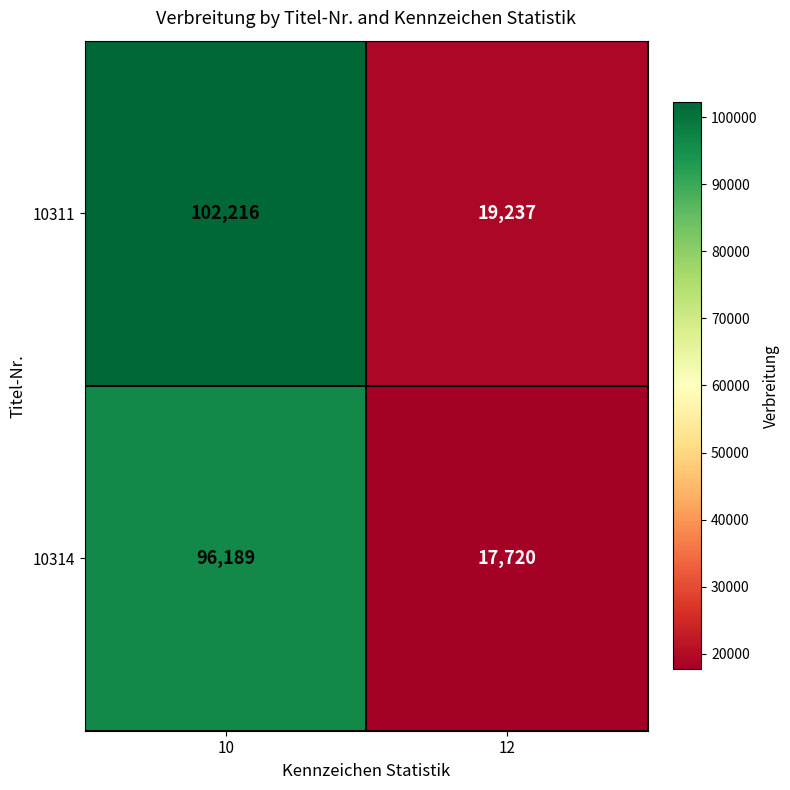

What is the difference between the 10314 values at 10 and 12?

78469